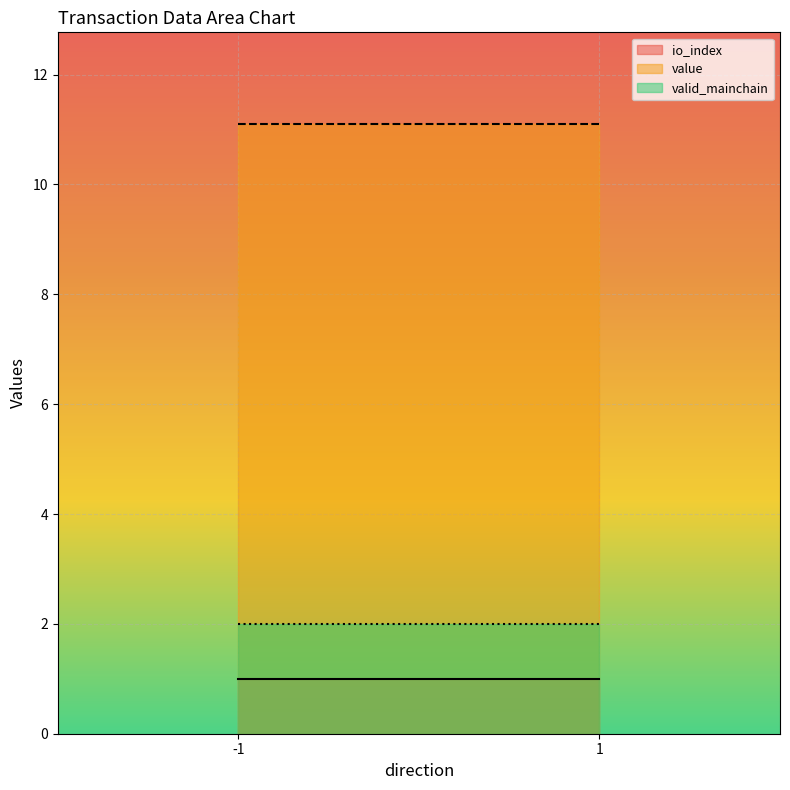

How many lines are shown in the chart?

3